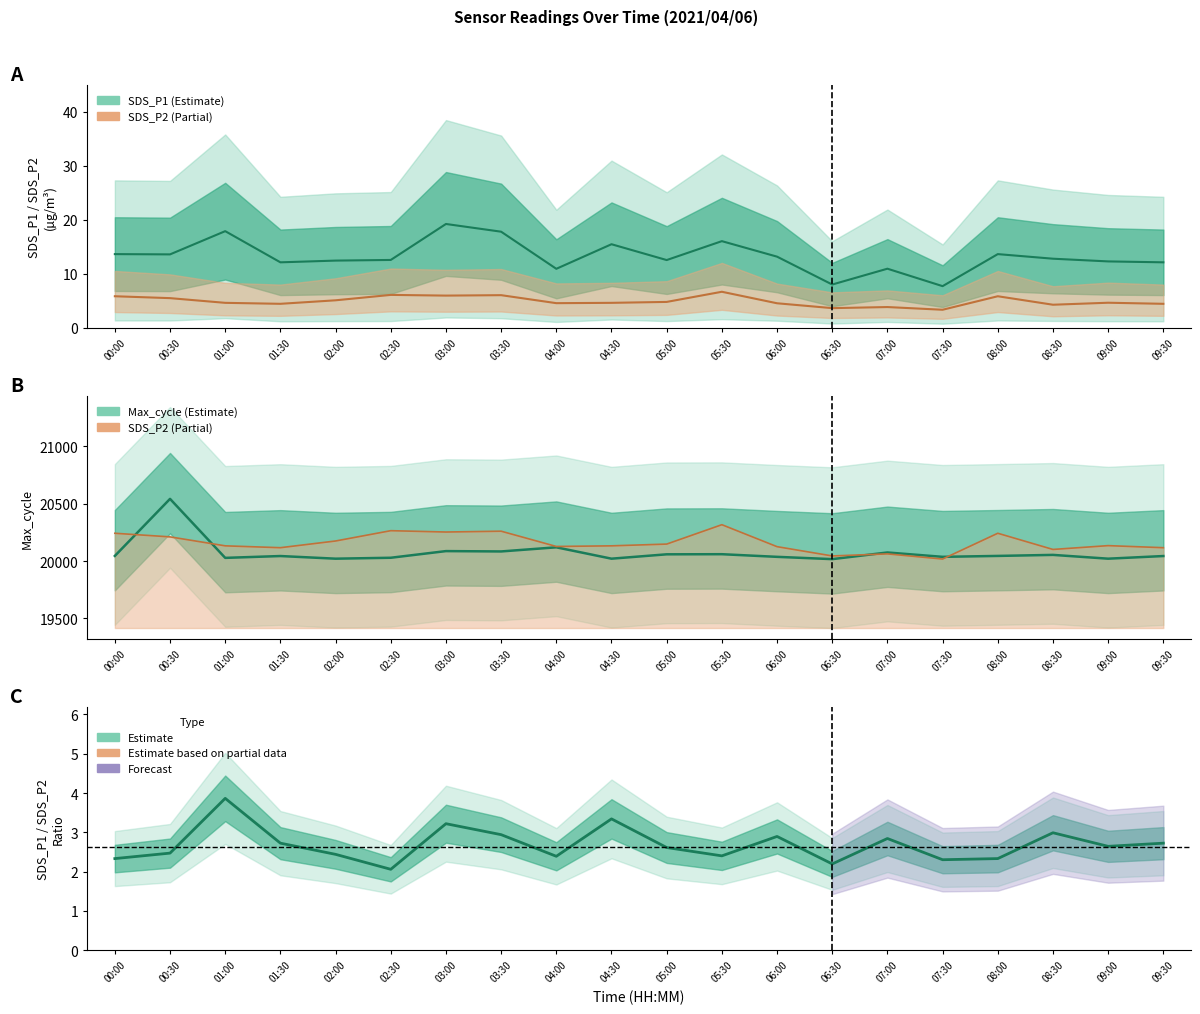

Reading left to right, extract all data points from this chart.

SDS_P1: 00:00=13.7	00:30=13.6	01:00=17.9	01:30=12.1	02:00=12.4	02:30=12.6	03:00=19.2	03:30=17.8	04:00=10.9	04:30=15.5	05:00=12.6	05:30=16.1	06:00=13.2	06:30=8.0	07:00=10.9	07:30=7.7	08:00=13.7	08:30=12.8	09:00=12.3	09:30=12.1
SDS_P2: 00:00=5.8	00:30=5.5	01:00=4.6	01:30=4.5	02:00=5.1	02:30=6.1	03:00=6.0	03:30=6.0	04:00=4.6	04:30=4.6	05:00=4.8	05:30=6.7	06:00=4.5	06:30=3.6	07:00=3.9	07:30=3.4	08:00=5.8	08:30=4.3	09:00=4.7	09:30=4.5
Max_cycle: 00:00=20045.0	00:30=20542.0	01:00=20028.0	01:30=20044.0	02:00=20021.0	02:30=20029.0	03:00=20087.0	03:30=20084.0	04:00=20120.0	04:30=20021.0	05:00=20059.0	05:30=20060.0	06:00=20037.0	06:30=20017.0	07:00=20075.0	07:30=20037.0	08:00=20045.0	08:30=20054.0	09:00=20021.0	09:30=20044.0